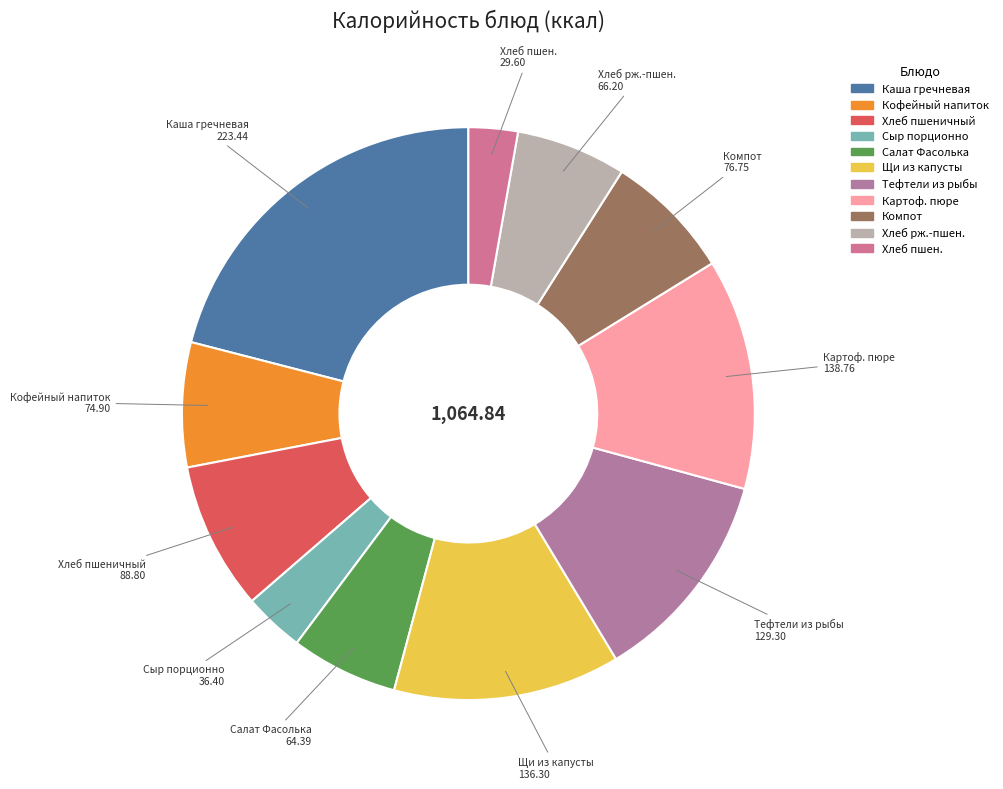

Does any single category account for the majority?

No